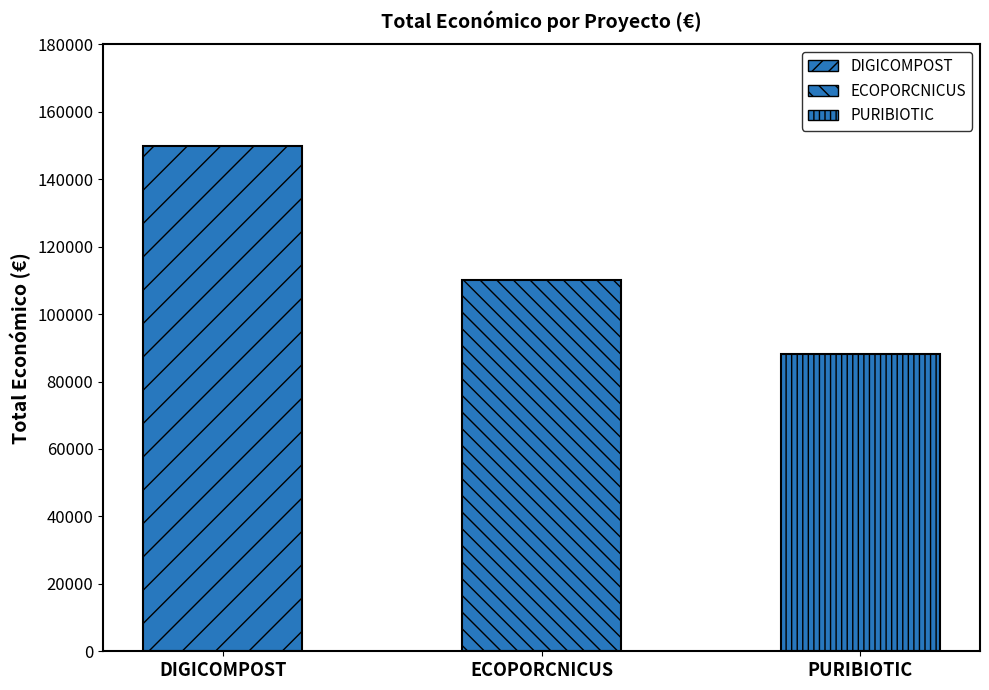

What is the label of the 1st bar from the left?

DIGICOMPOST